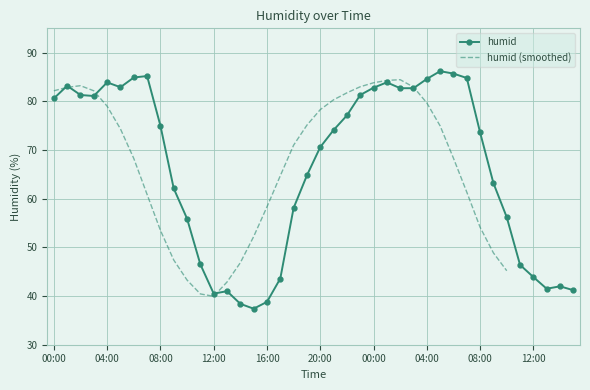

What is the maximum value shown in the chart?

86.2